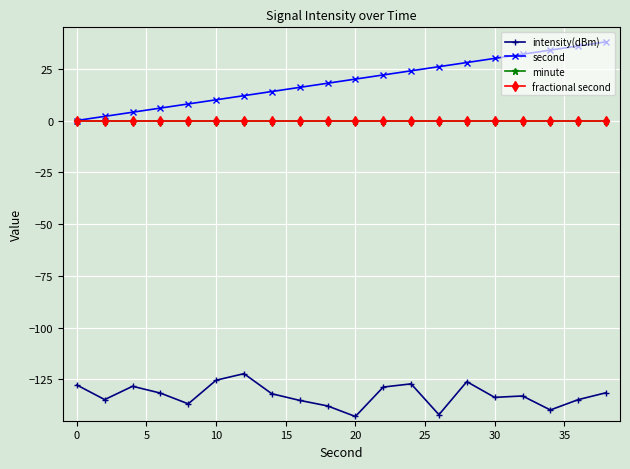

True or false: minute and second intersect in this chart.

False